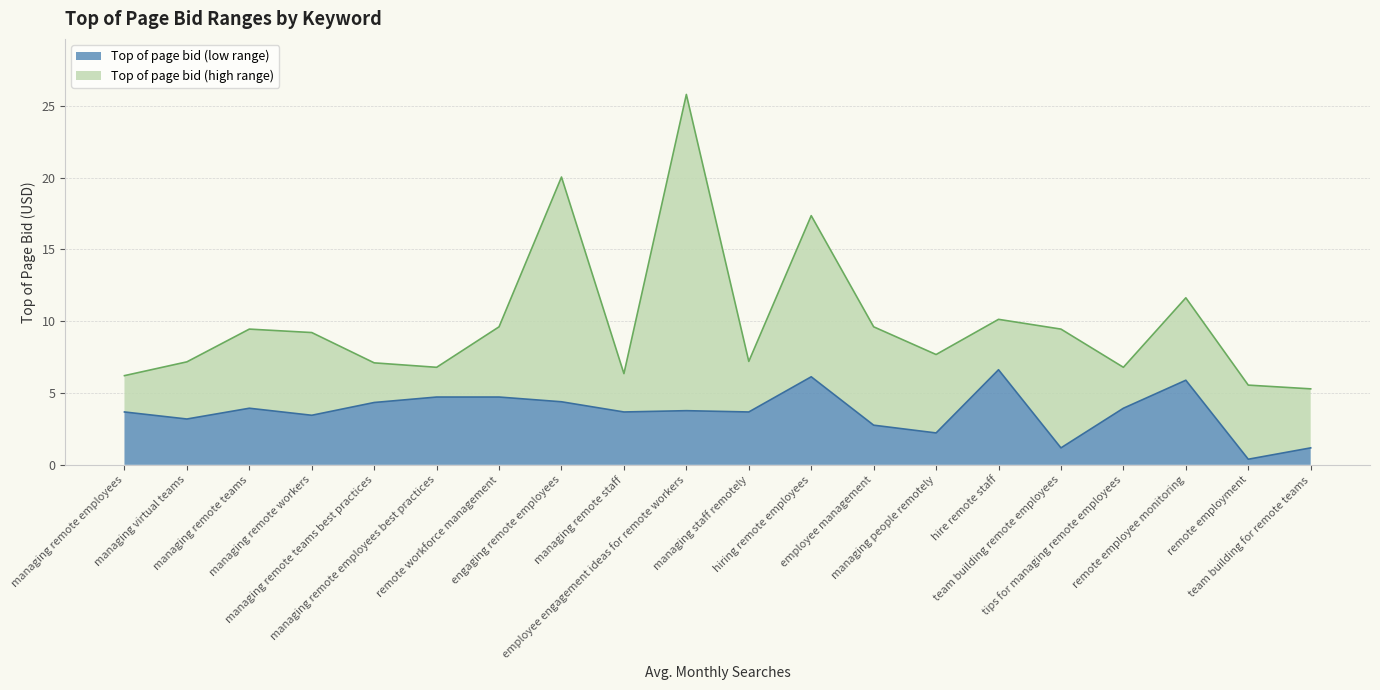

Which has a higher value, remote employment or managing remote workers?

managing remote workers